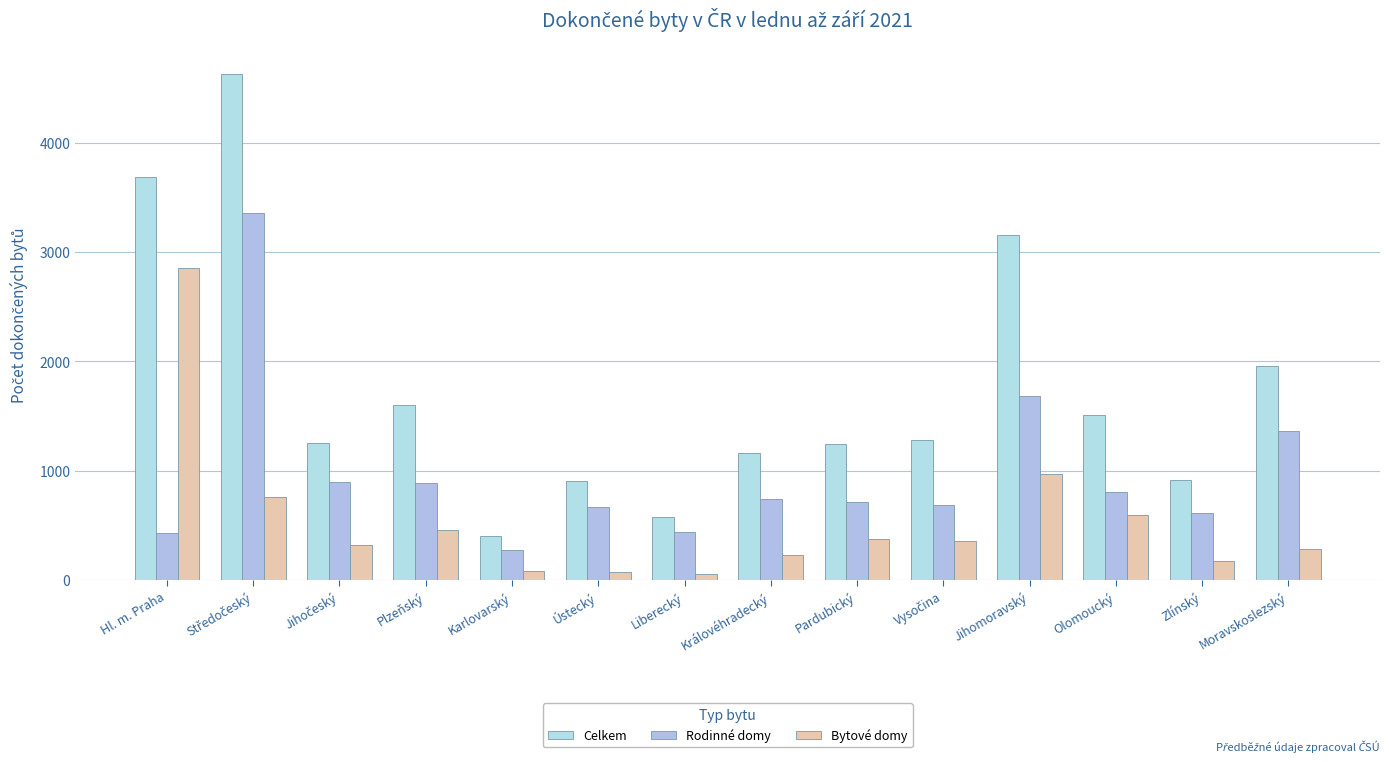

How many bars are there in total?

42